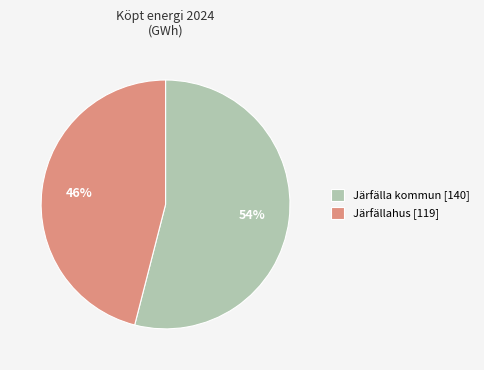

How many slices are in this pie chart?

2